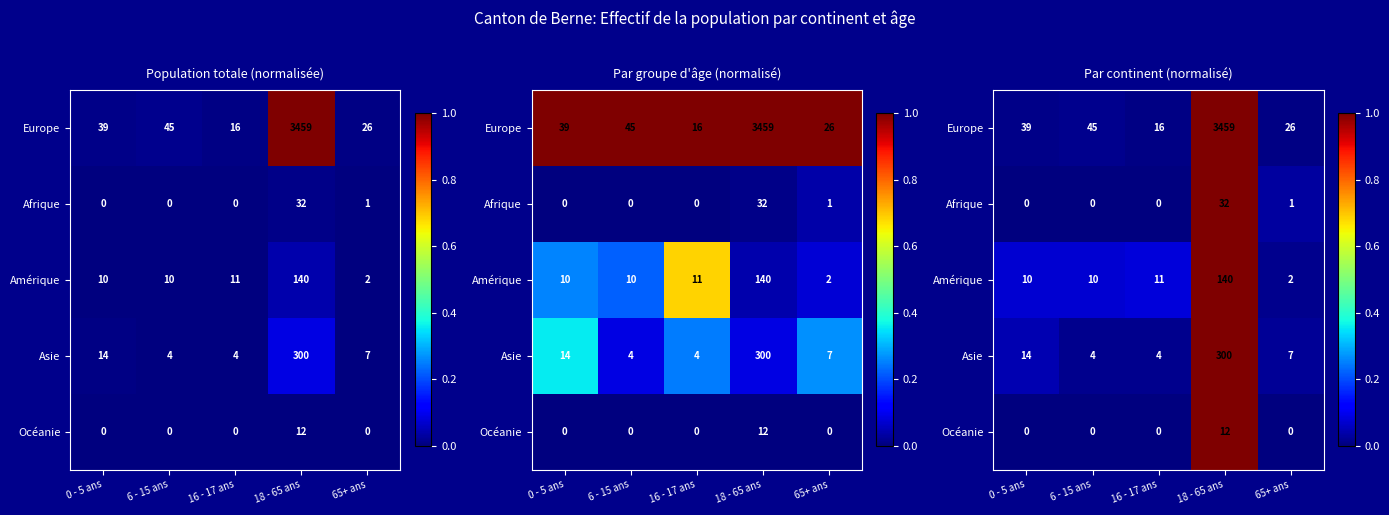

At how many categories does at least one series exceed 0?

5